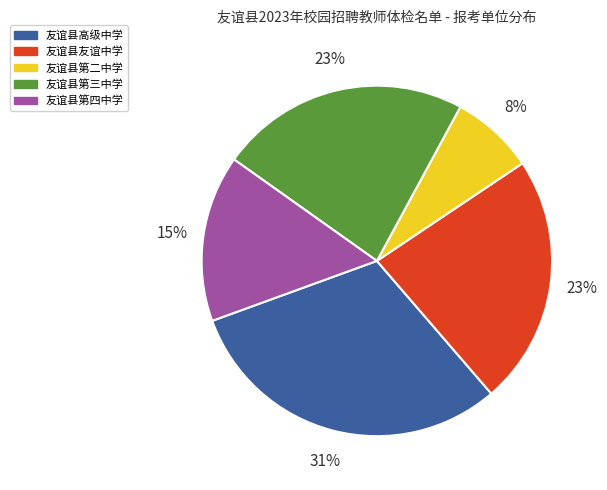

How many segments does this pie chart have?

5